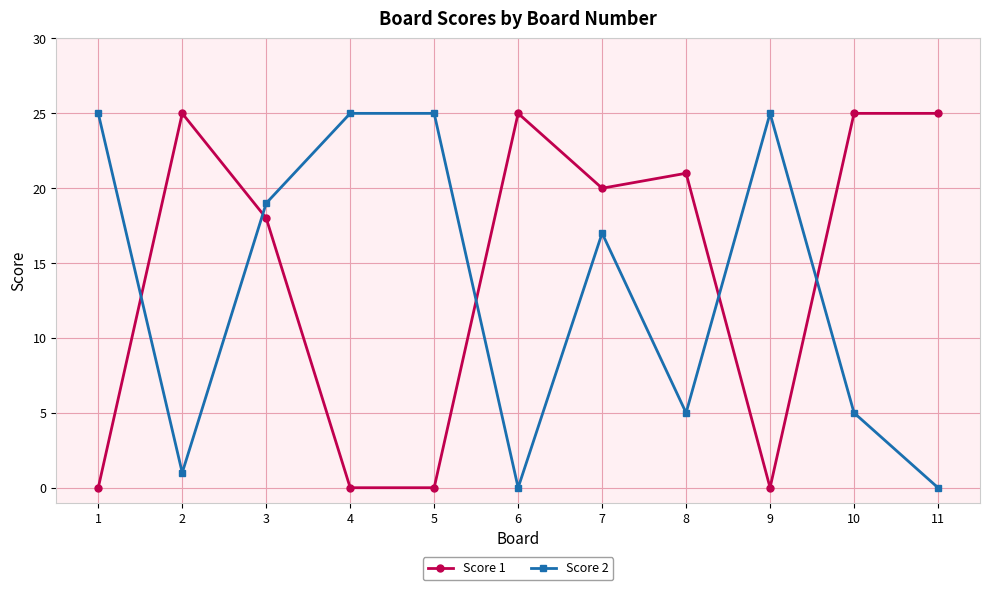

Where is the first local minimum for Score 2?

2